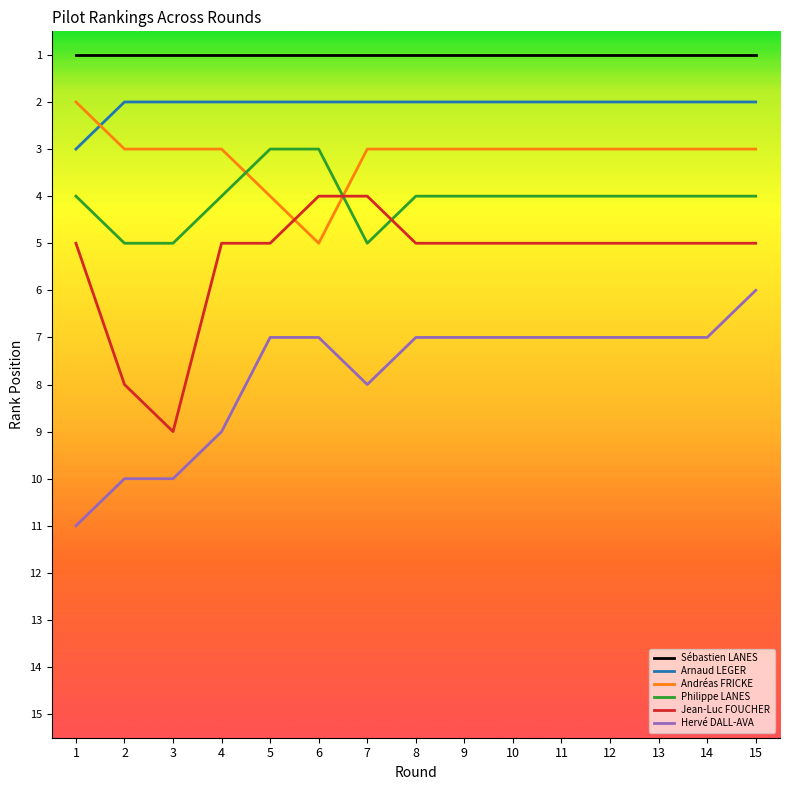

Rank the series at 9 from lowest to highest value.

Sébastien LANES, Arnaud LEGER, Andréas FRICKE, Philippe LANES, Jean-Luc FOUCHER, Hervé DALL-AVA